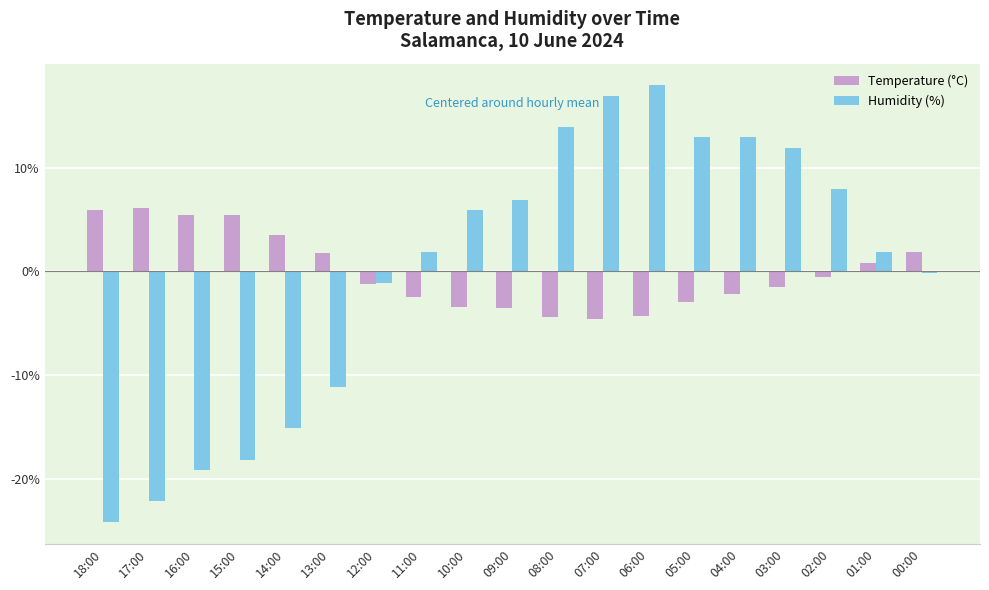

Is it true that Humidity (%) equals -34.2 at 16:00?

False